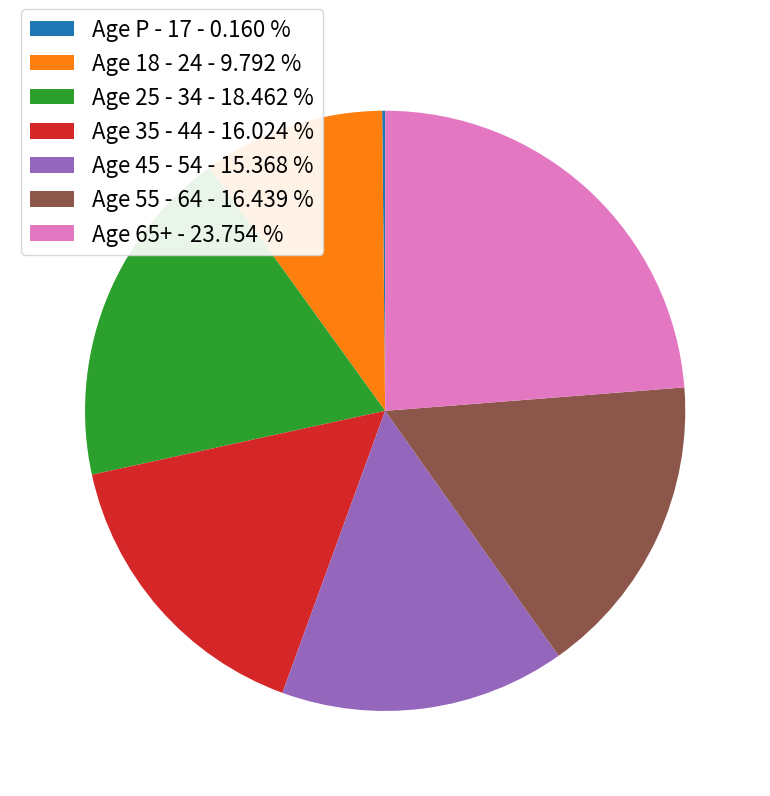

Combined, do Age 55 - 64 and Age 25 - 34 account for over 50%?

No